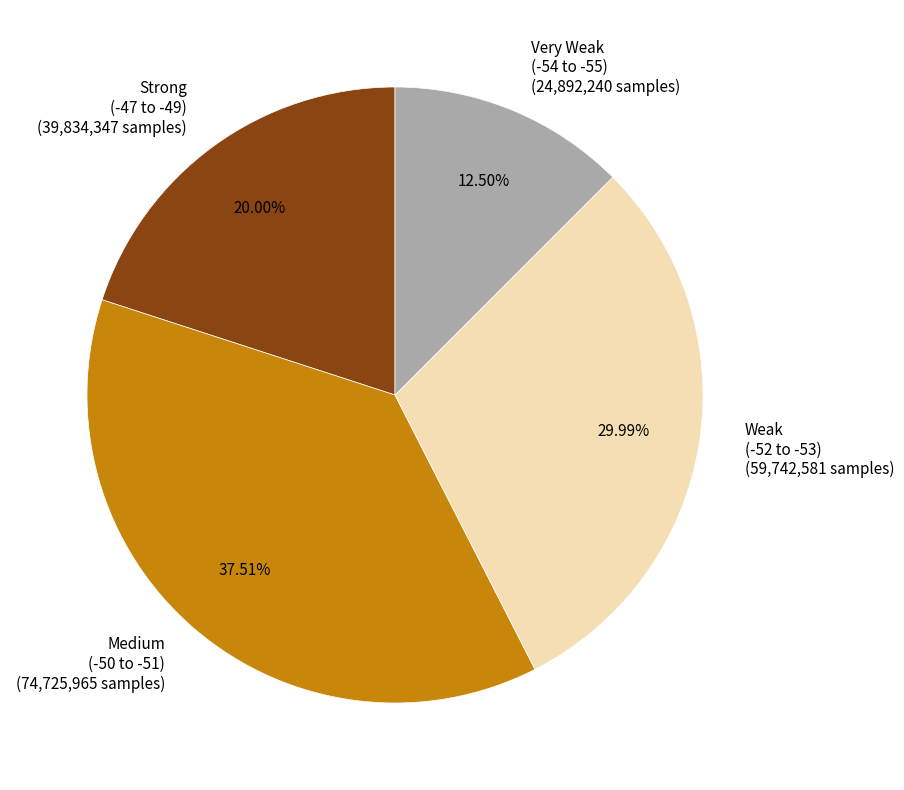

Rank the categories by value from highest to lowest.

Medium (-50 to -51), Weak (-52 to -53), Strong (-47 to -49), Very Weak (-54 to -55)